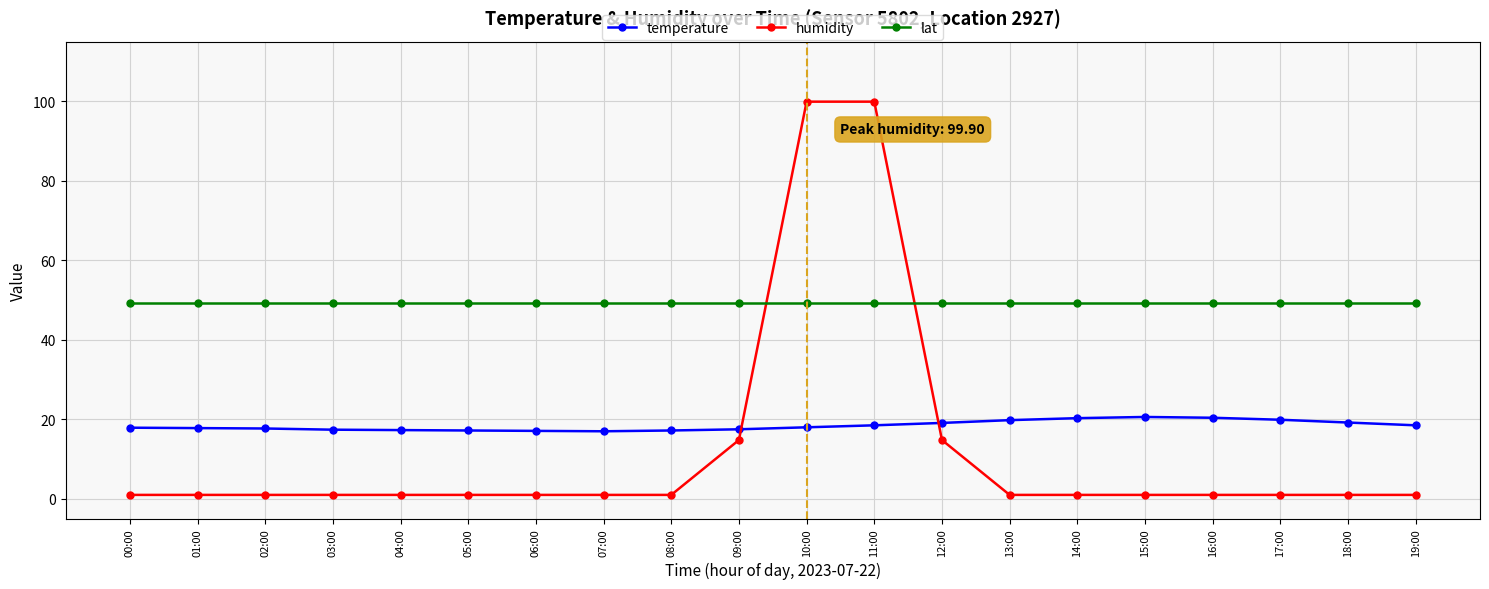

What are all the series names shown in the legend?

temperature, humidity, lat